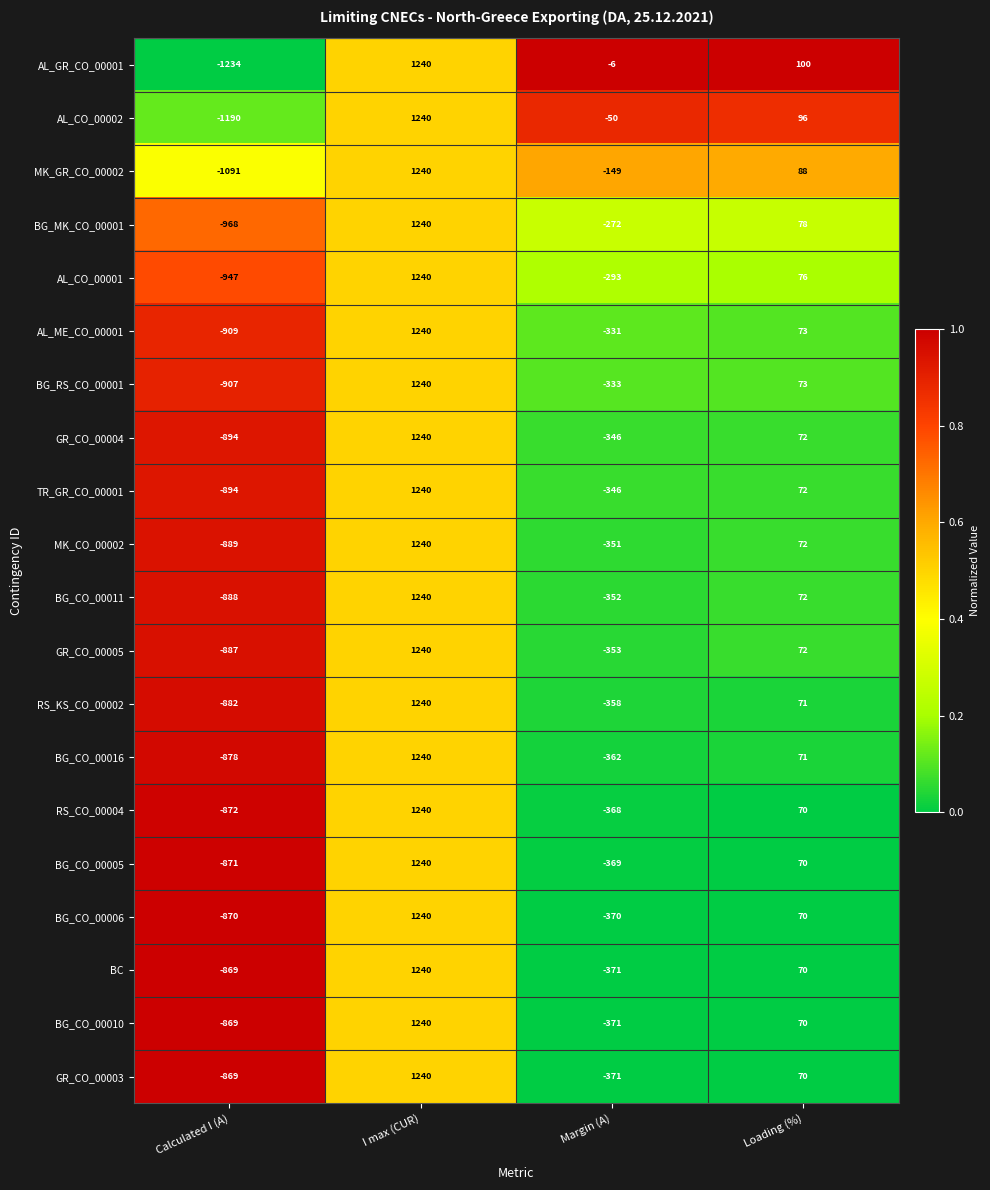

List the labels in order of AL_ME_CO_00001 value, largest first.

I max (CUR), Loading (%), Margin (A), Calculated I (A)